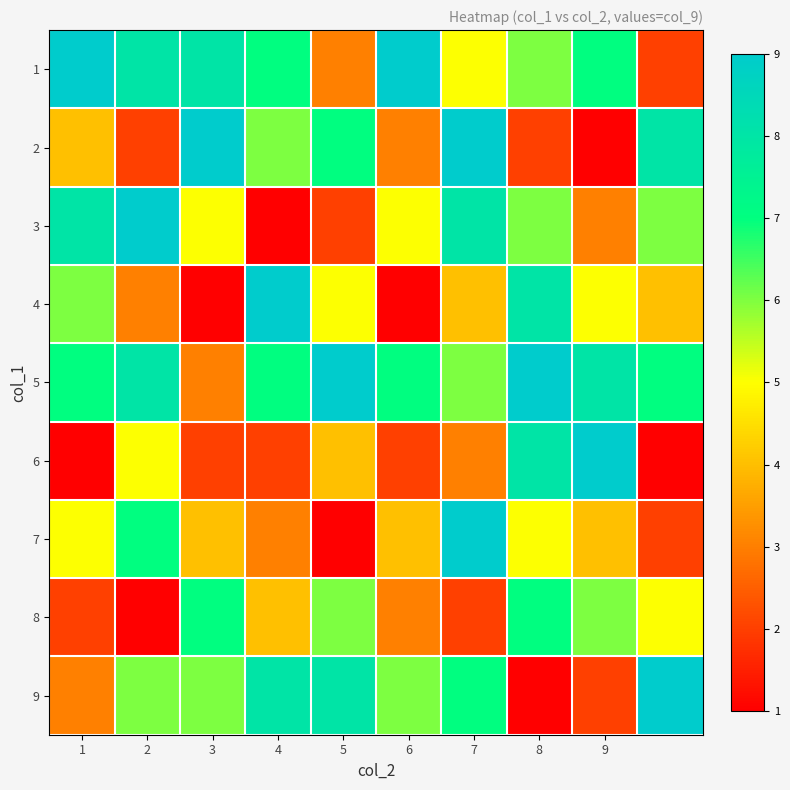

What is the maximum value shown in the chart?

9